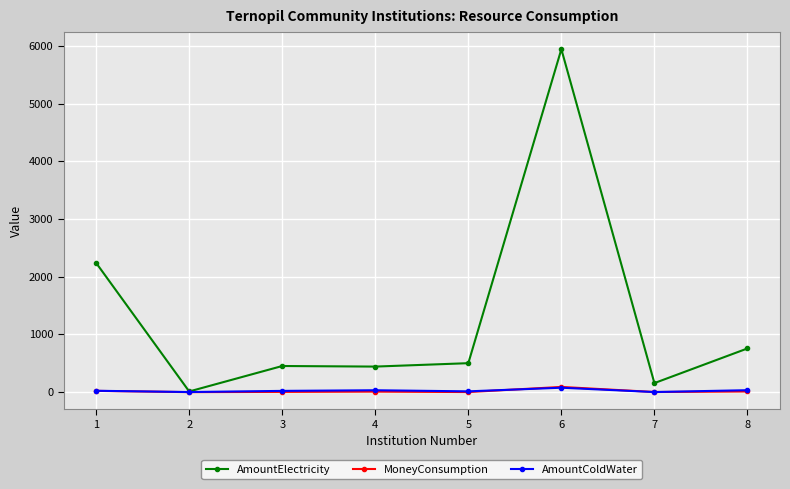

What are all the series names shown in the legend?

AmountElectricity, MoneyConsumption, AmountColdWater